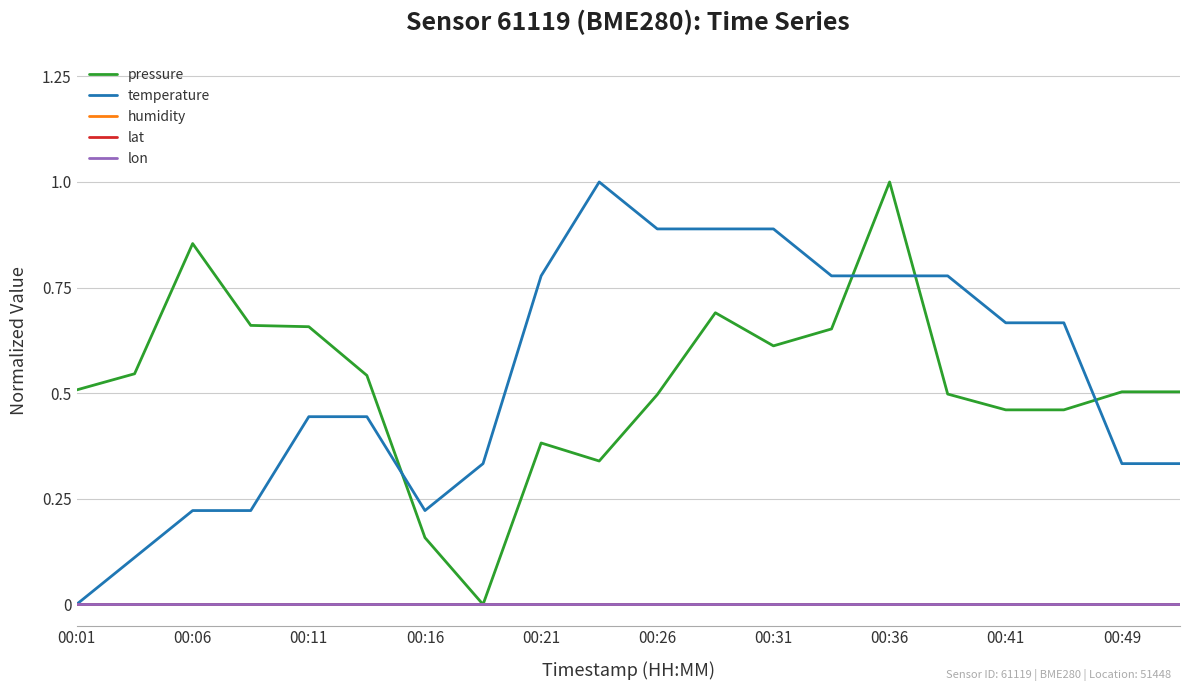

Is this an area chart (filled region under the line)?

No